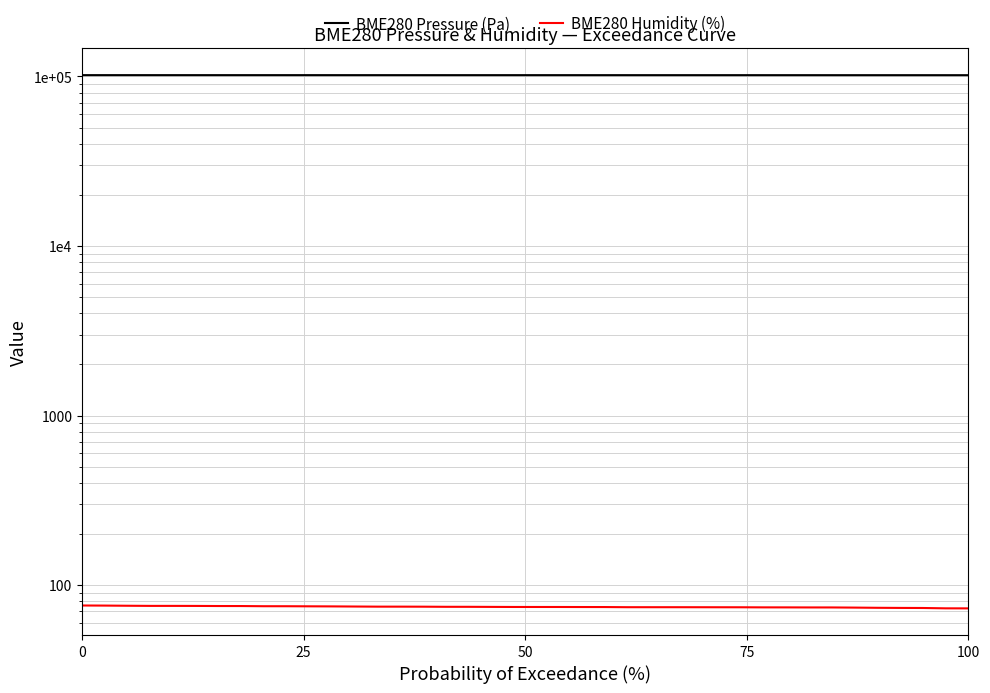

What is the difference between the maximum and second lowest values in the BME280 Pressure (Pa) series?

60.7